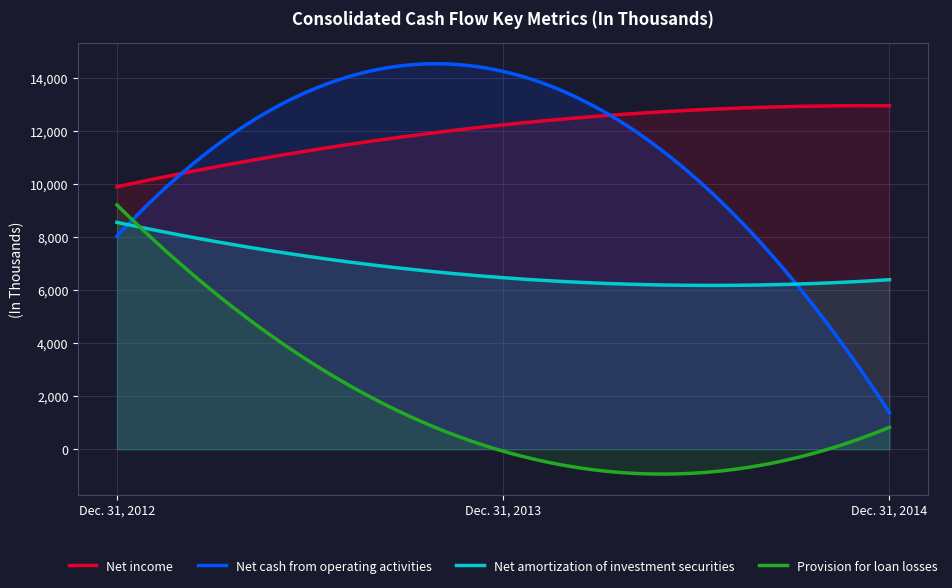

Does the chart display data point markers on the line(s)?

No